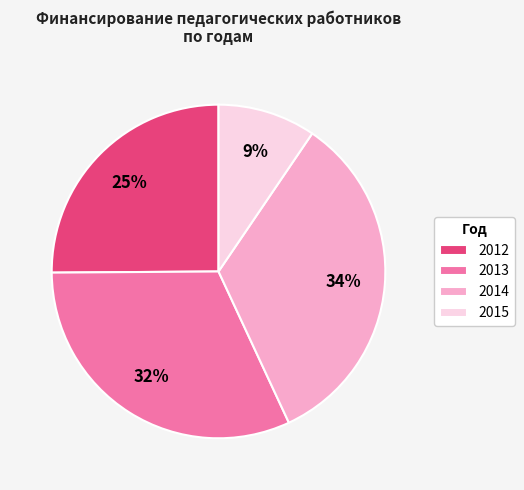

Approximately how many times larger is the value at 2012 compared to 2014?

0.7